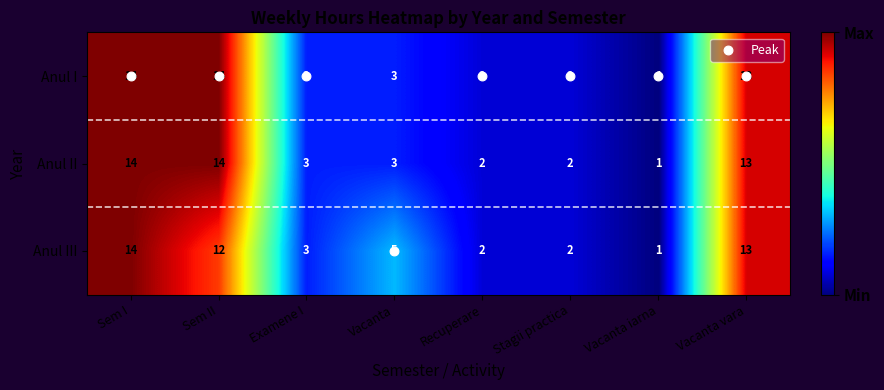

What is the total value across all series at Sem II?

40